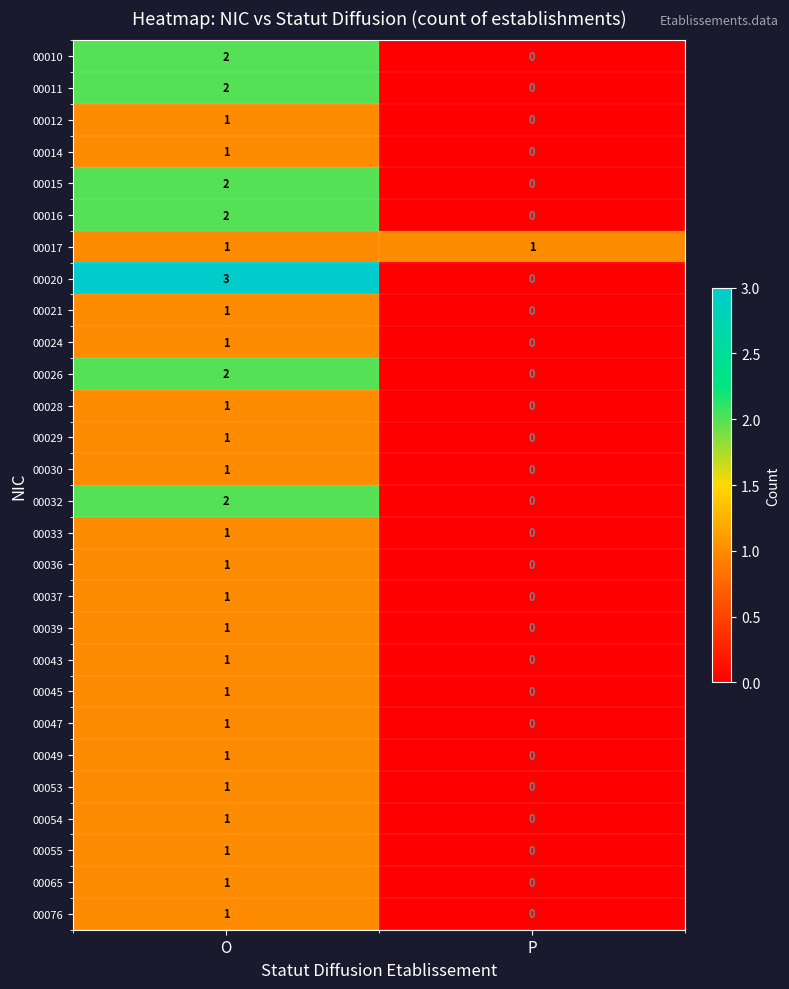

The 00036 series shows 1 at O. True or false?

True